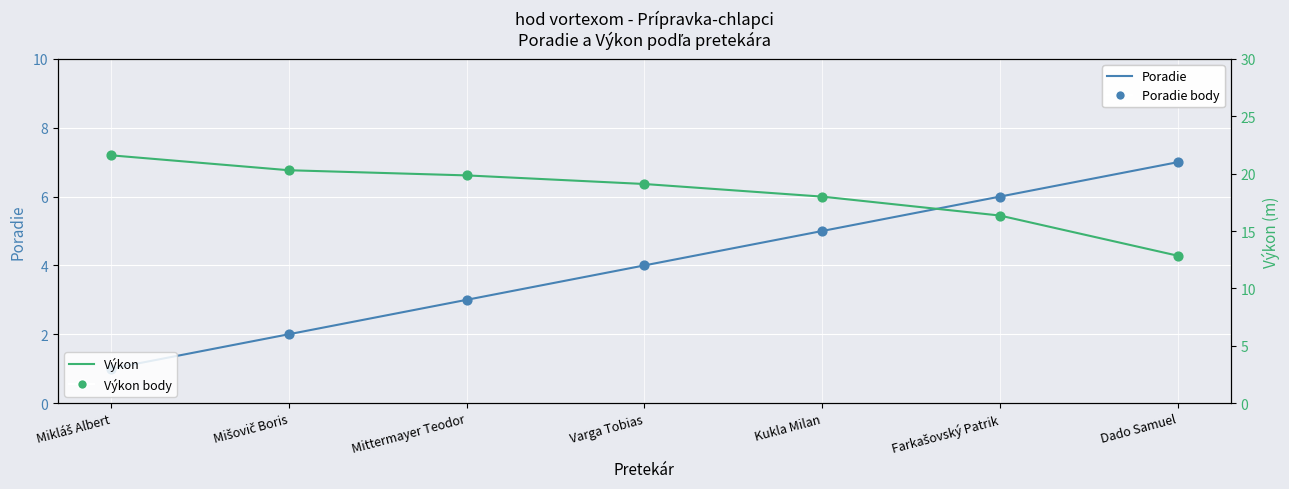

At how many categories does at least one series exceed 20?

2